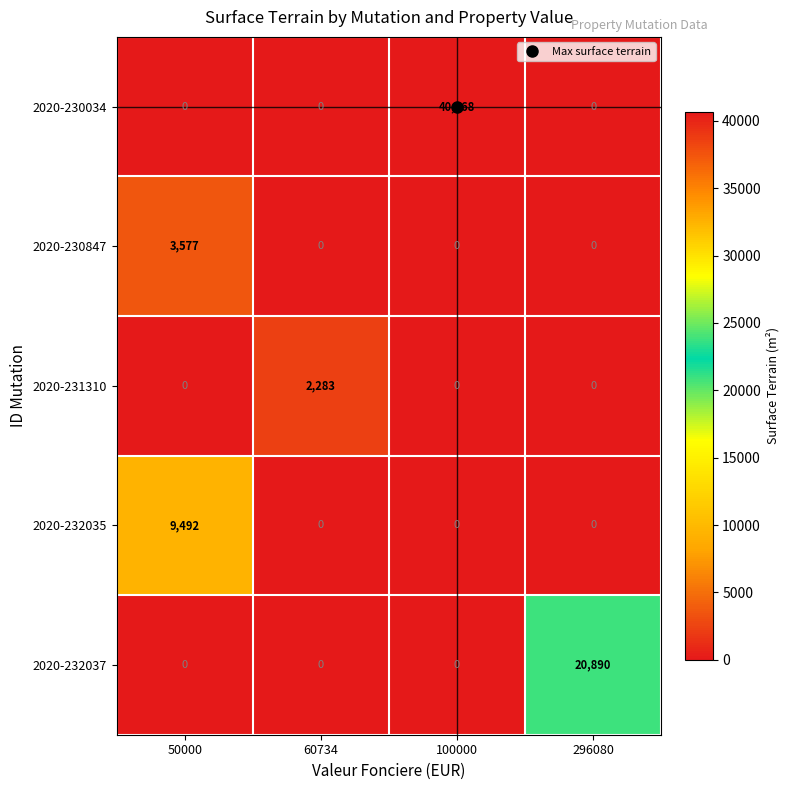

True or false: 2020-230847 has a value of 5169 at 50000.

False